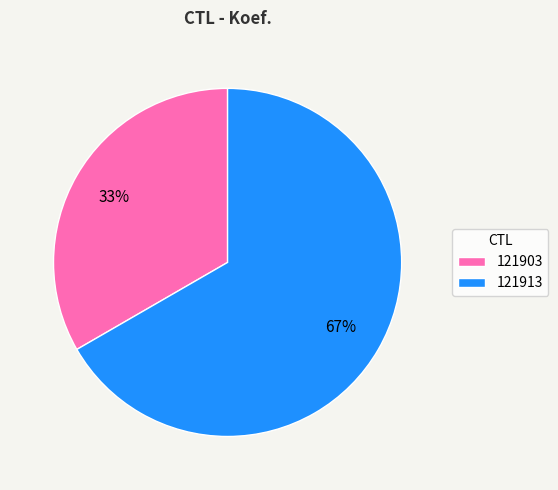

What is the ratio of the value at 121913 to the value at 121903?

2.0